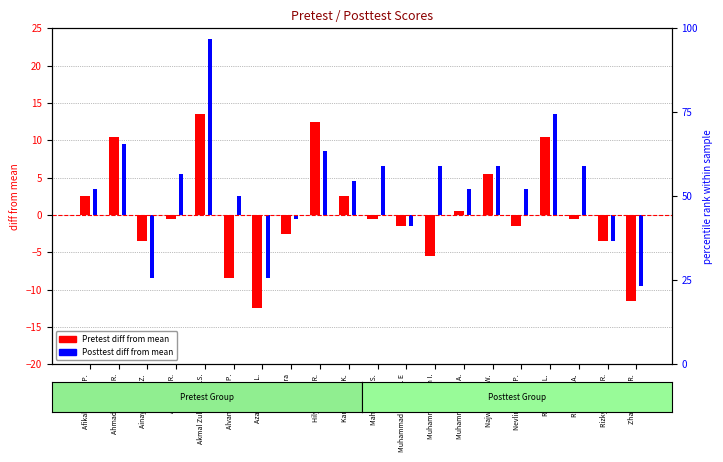

The Posttest diff from mean series shows 1.7 at Aisah Nur R.. True or false?

False